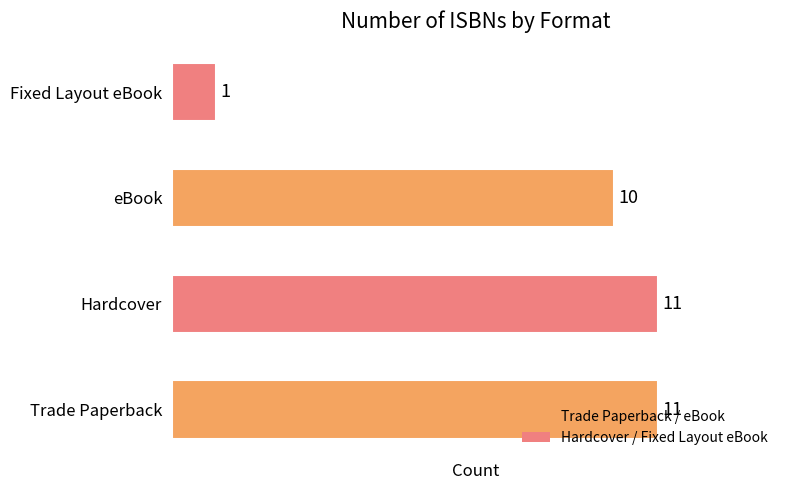

Which category has the lowest value across all series?

Fixed Layout eBook